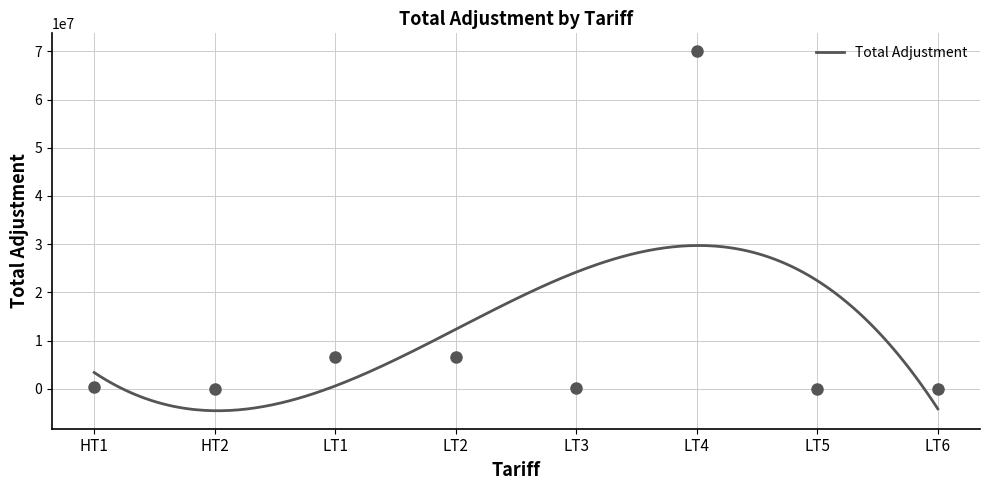

What is the greatest value displayed?

70012041.0